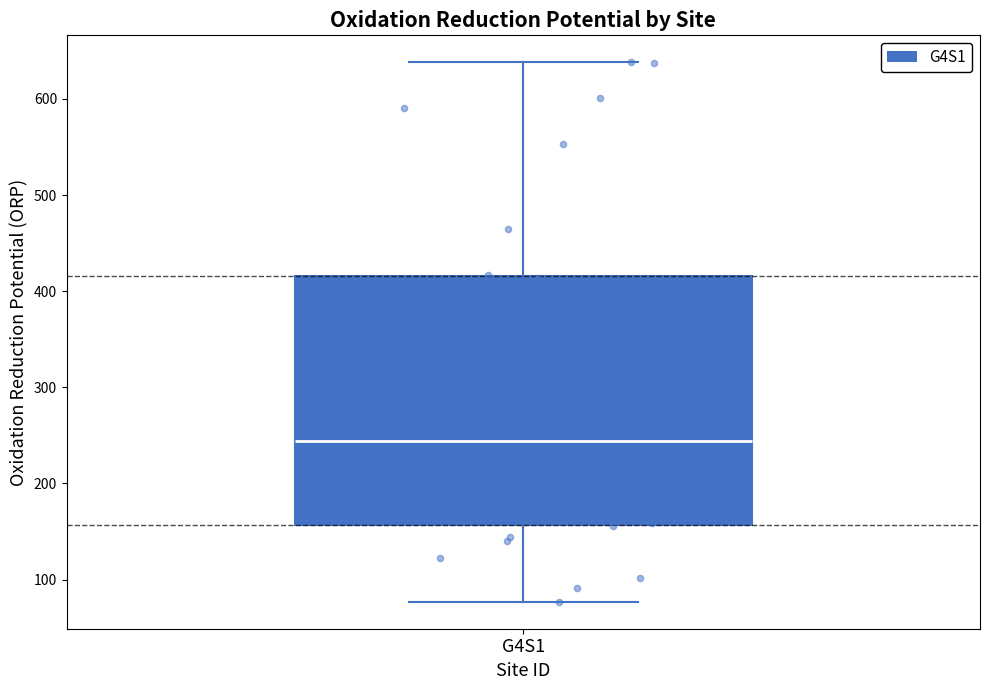

Transcribe this box plot: give where the median line is, the range the box spans, and where the two whiskers end, as read against the y-axis. The values are not printed on the chart, so give them approximately, as read against the axis.

median 240, box 160 to 420, whiskers 80 to 640